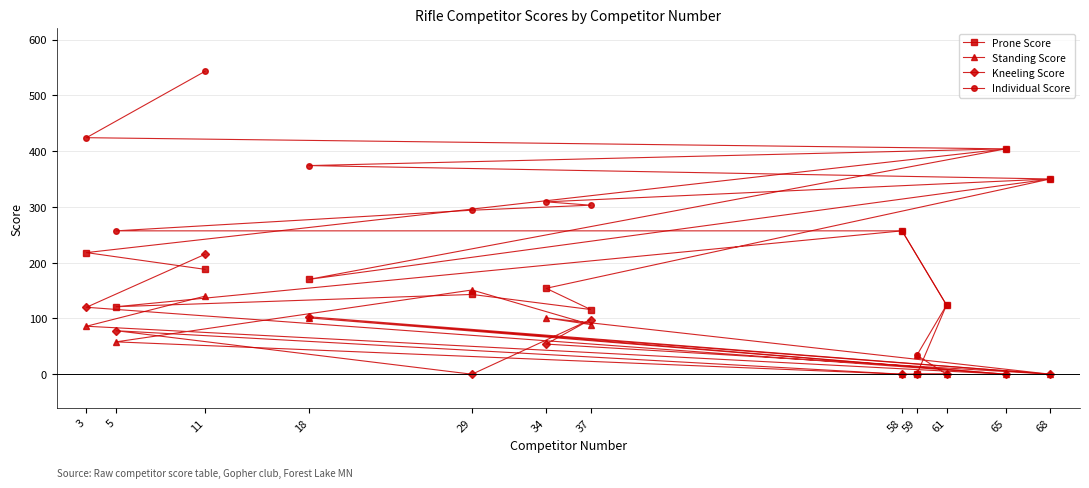

What is the difference between the maximum and minimum values in the Individual Score series?

509